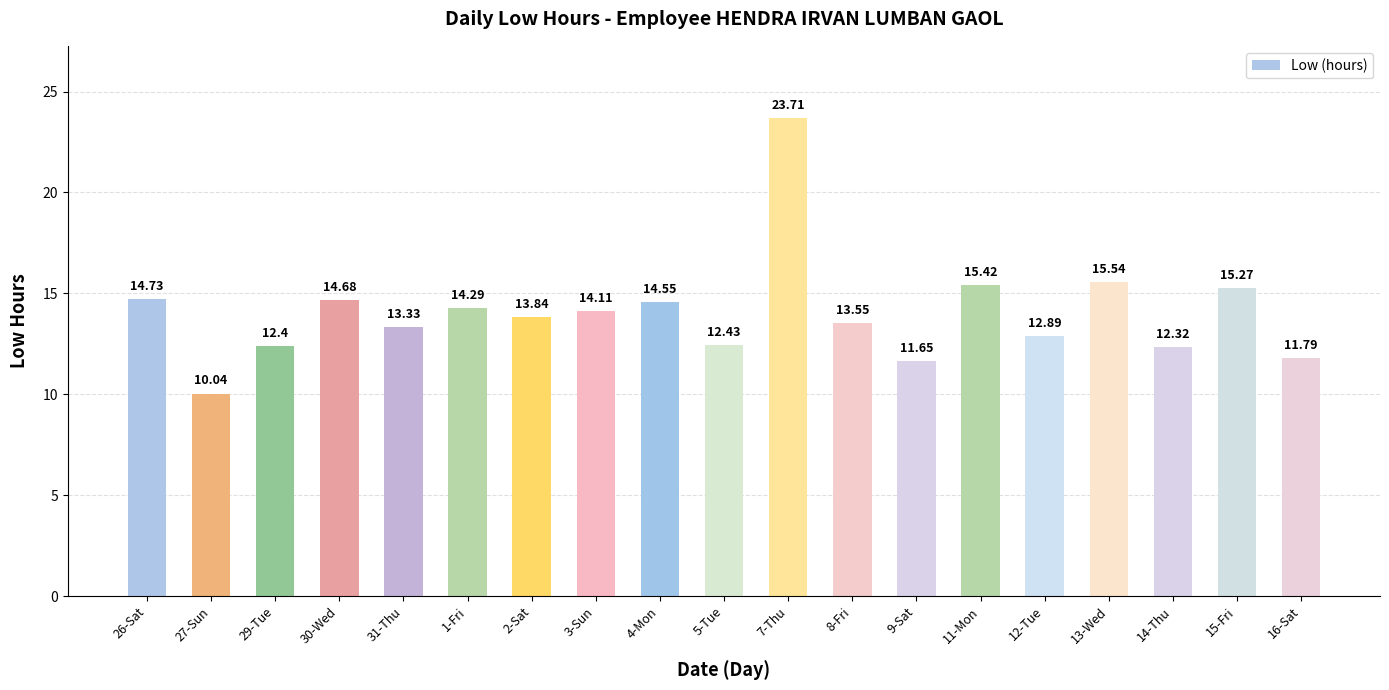

Rank the categories by value from lowest to highest.

27-Sun, 9-Sat, 16-Sat, 14-Thu, 29-Tue, 5-Tue, 12-Tue, 31-Thu, 8-Fri, 2-Sat, 3-Sun, 1-Fri, 4-Mon, 30-Wed, 26-Sat, 15-Fri, 11-Mon, 13-Wed, 7-Thu